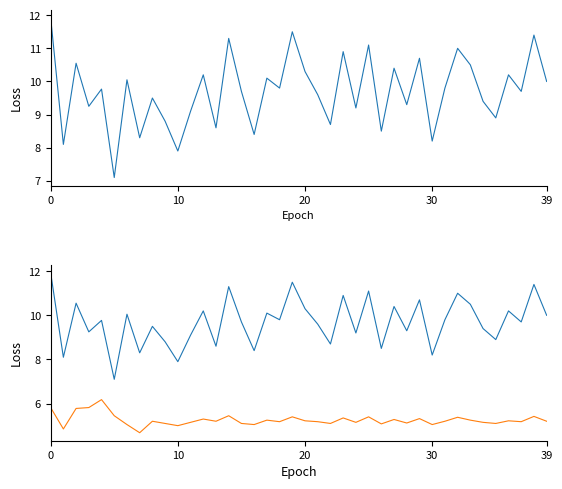

True or false: P2 and P1 cross at least once.

False